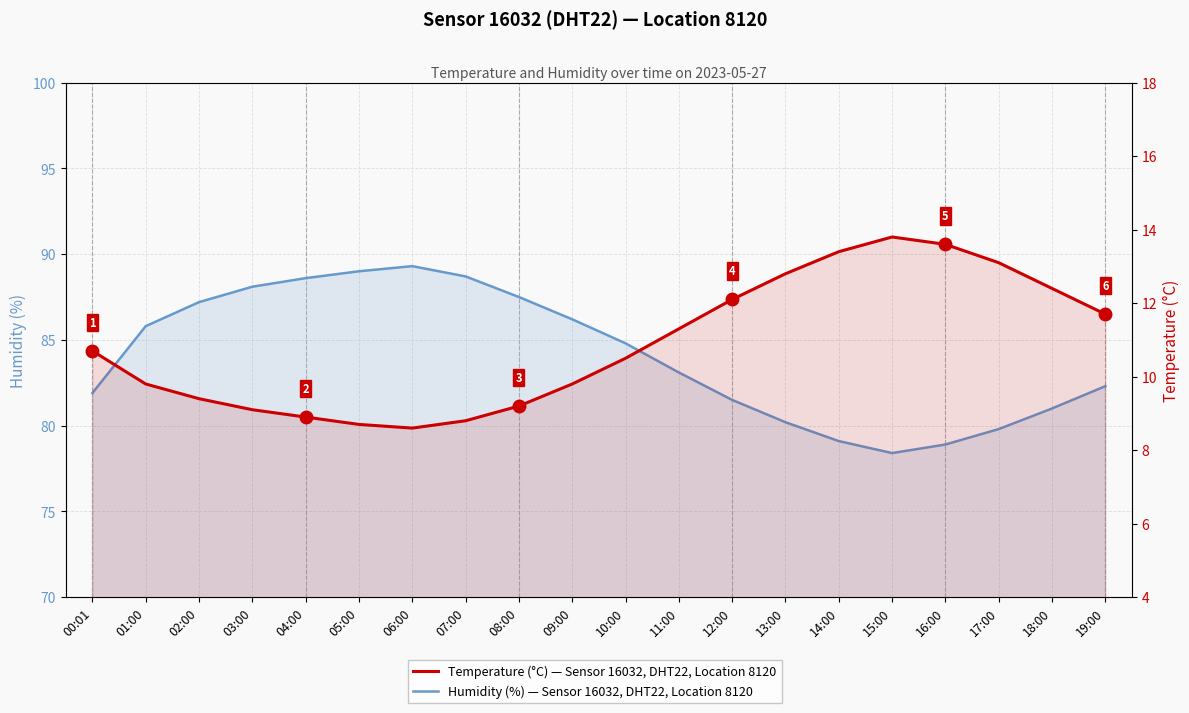

True or false: Temperature (°C) and Humidity (%) cross at least once.

False